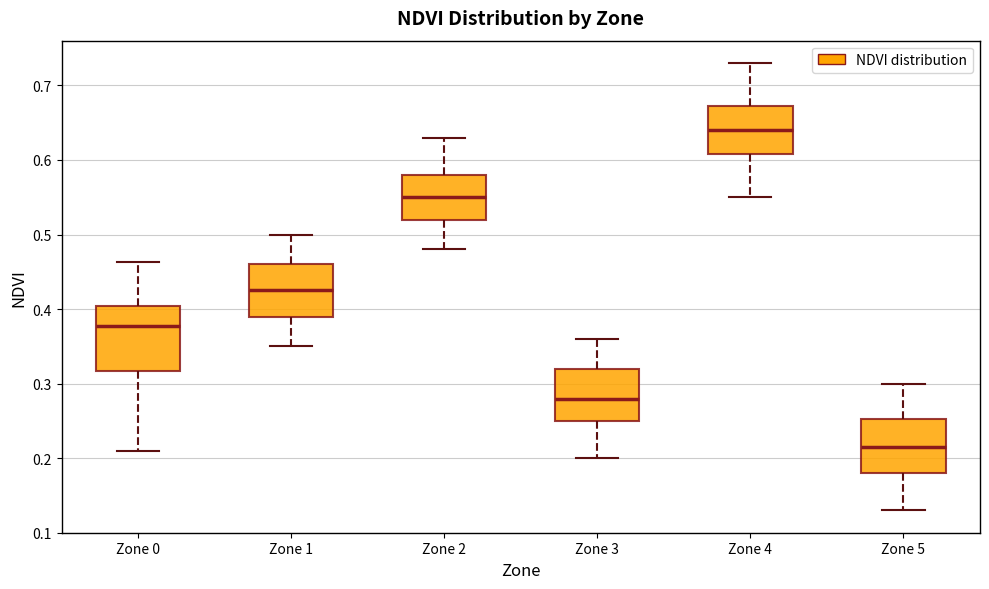

Where is the upper edge of the box for Zone 2 on the y-axis? The values are not printed on the chart, so give them approximately, as read against the axis.

0.58